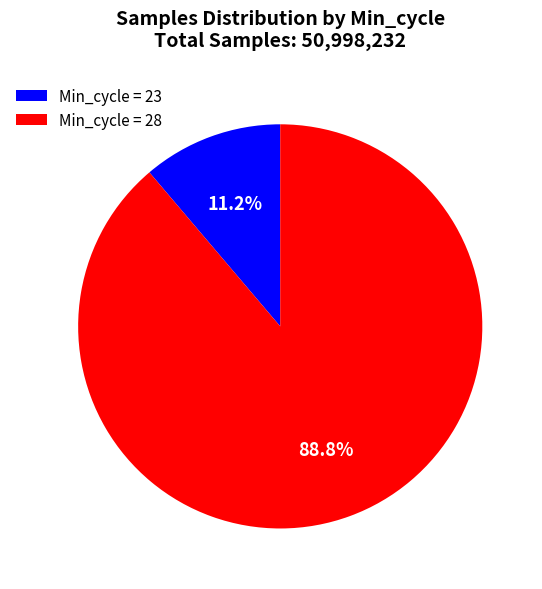

Between Min_cycle = 23 and Min_cycle = 28, which is larger?

Min_cycle = 28